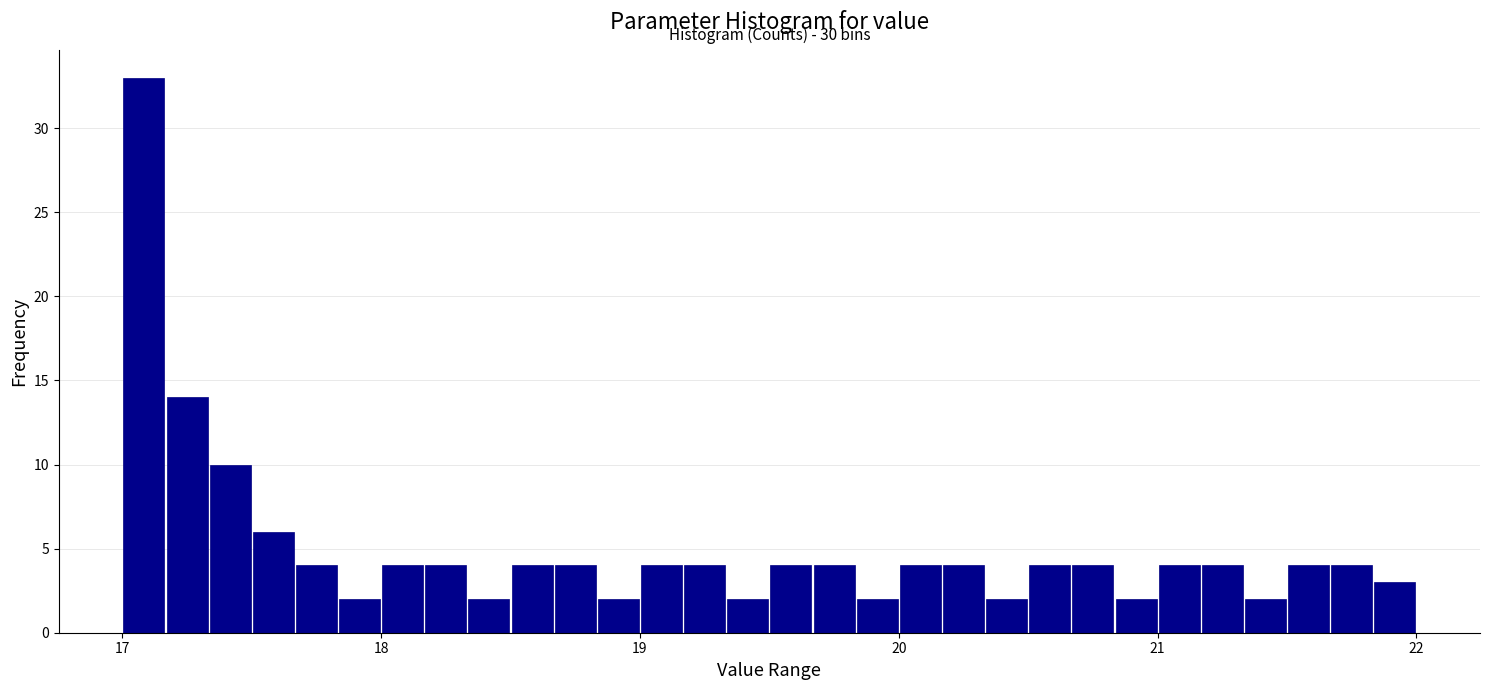

Read against the x-axis, roughly where is the centre of the tallest bar?

17.1